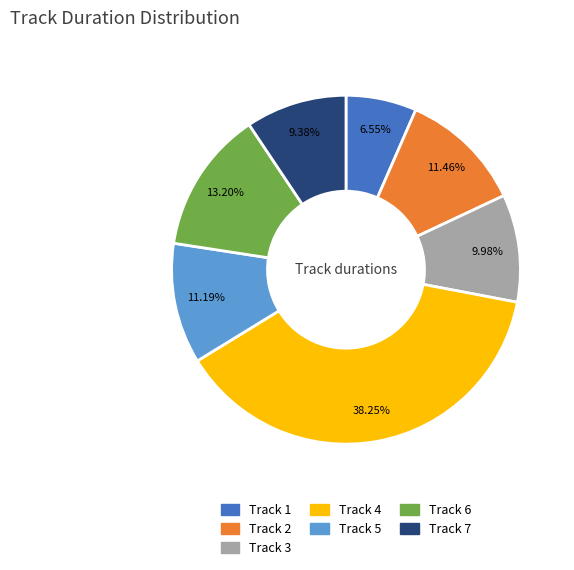

Count the number of slices in the pie.

7